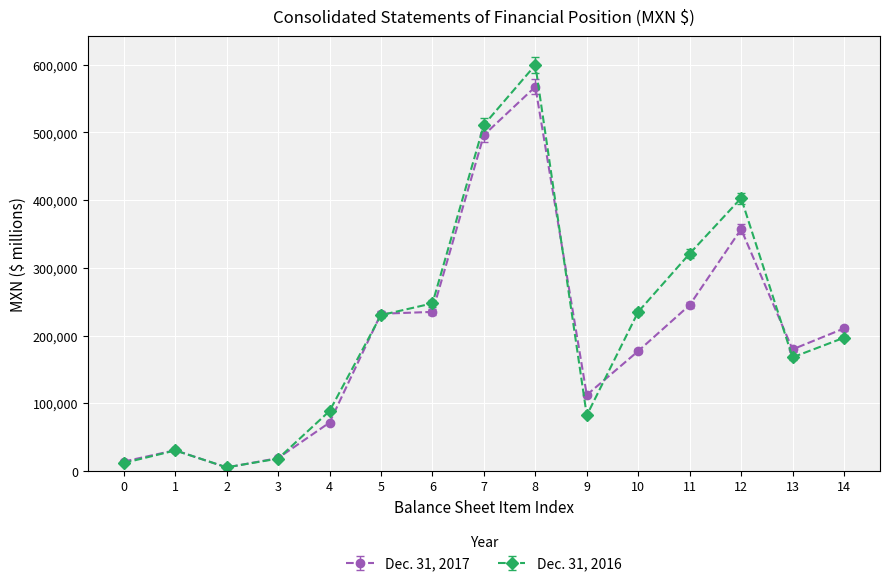

Does the chart have visible grid lines?

Yes